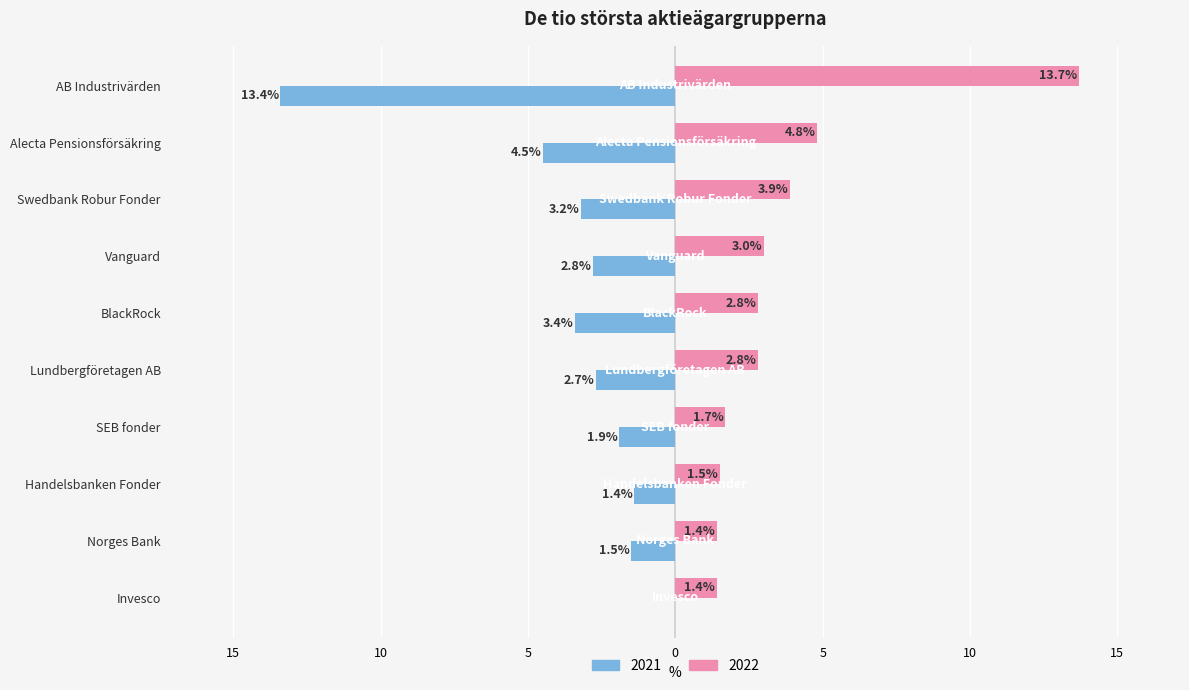

What are all the series names shown in the legend?

2021, 2022